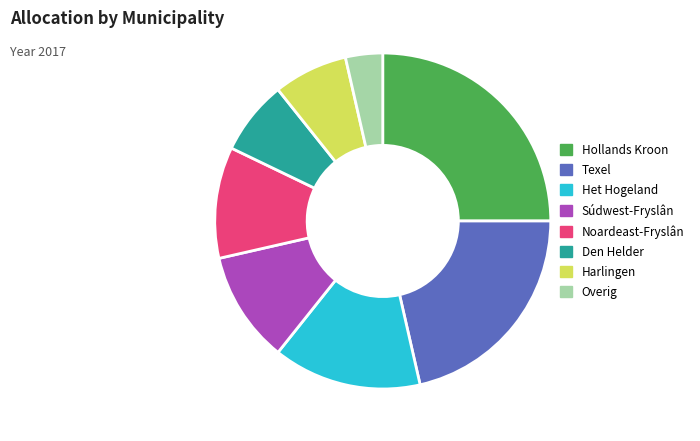

Approximately how many times larger is the value at Harlingen compared to Súdwest-Fryslân?

0.7